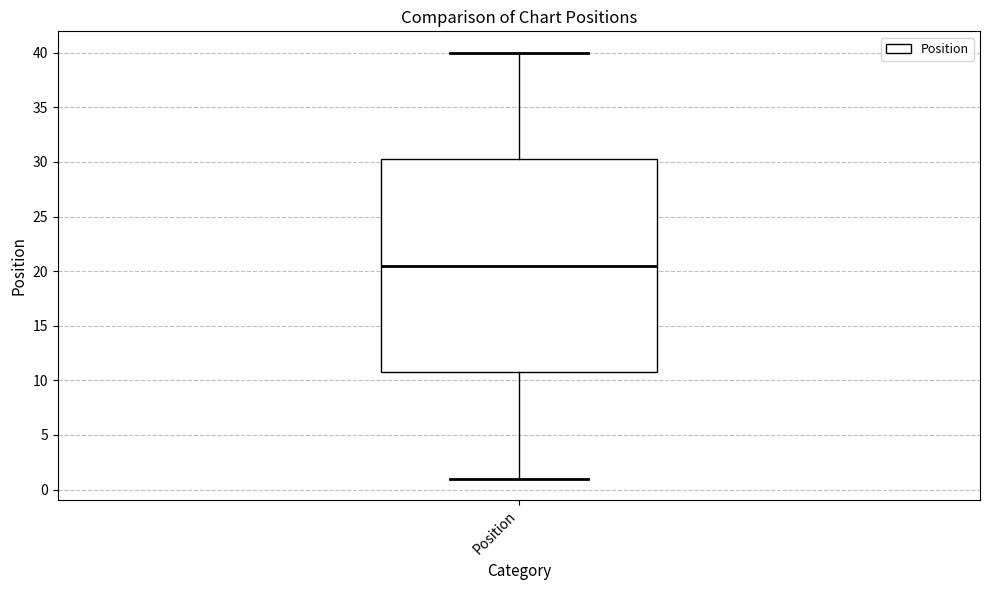

Read this box plot against the y-axis: the position of the median line, the range covered by the box, and the ends of both whiskers. The values are not printed on the chart, so give them approximately, as read against the axis.

median 20.5, box 11.0 to 30.5, whiskers 1.0 to 40.0